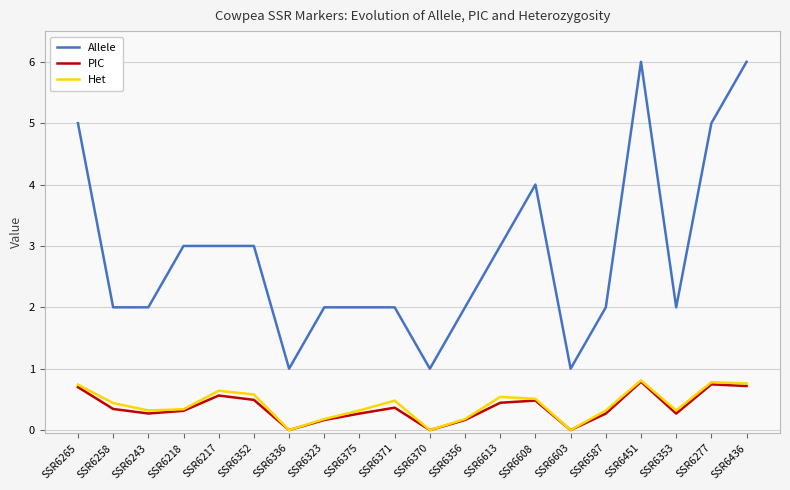

Is it true that PIC equals 1.4 at SSR6451?

False